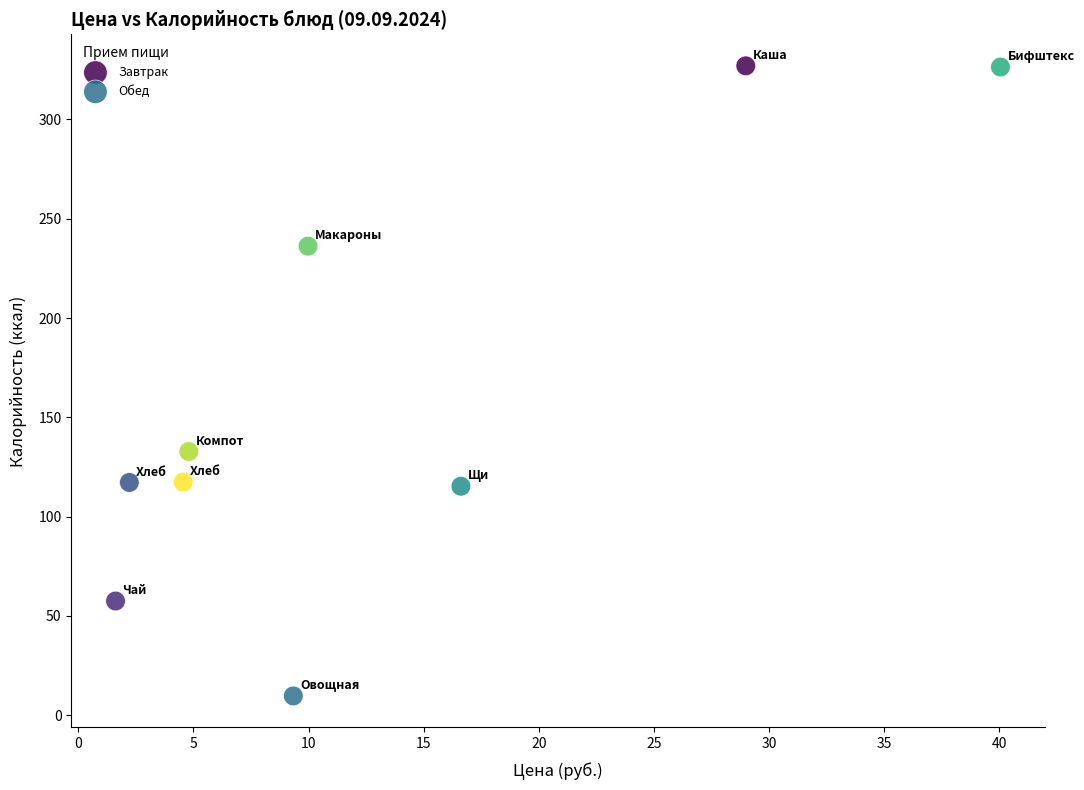

What are all the series names shown in the legend?

Завтрак, Обед